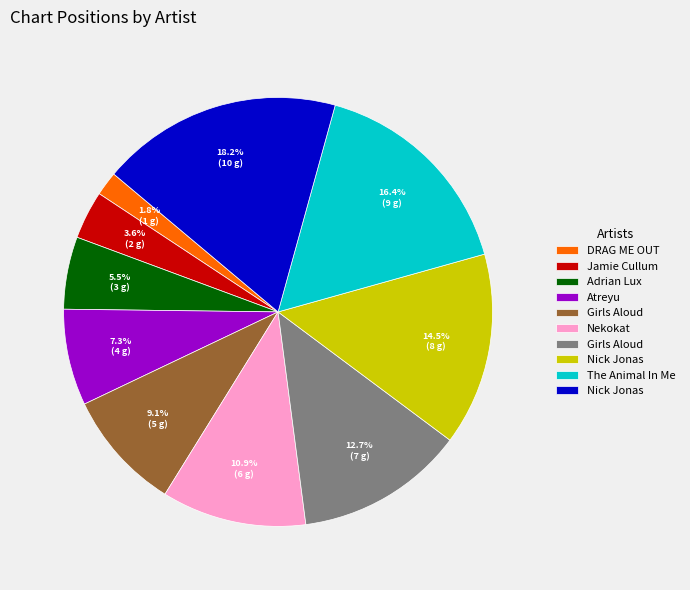

Does any single category account for the majority?

No